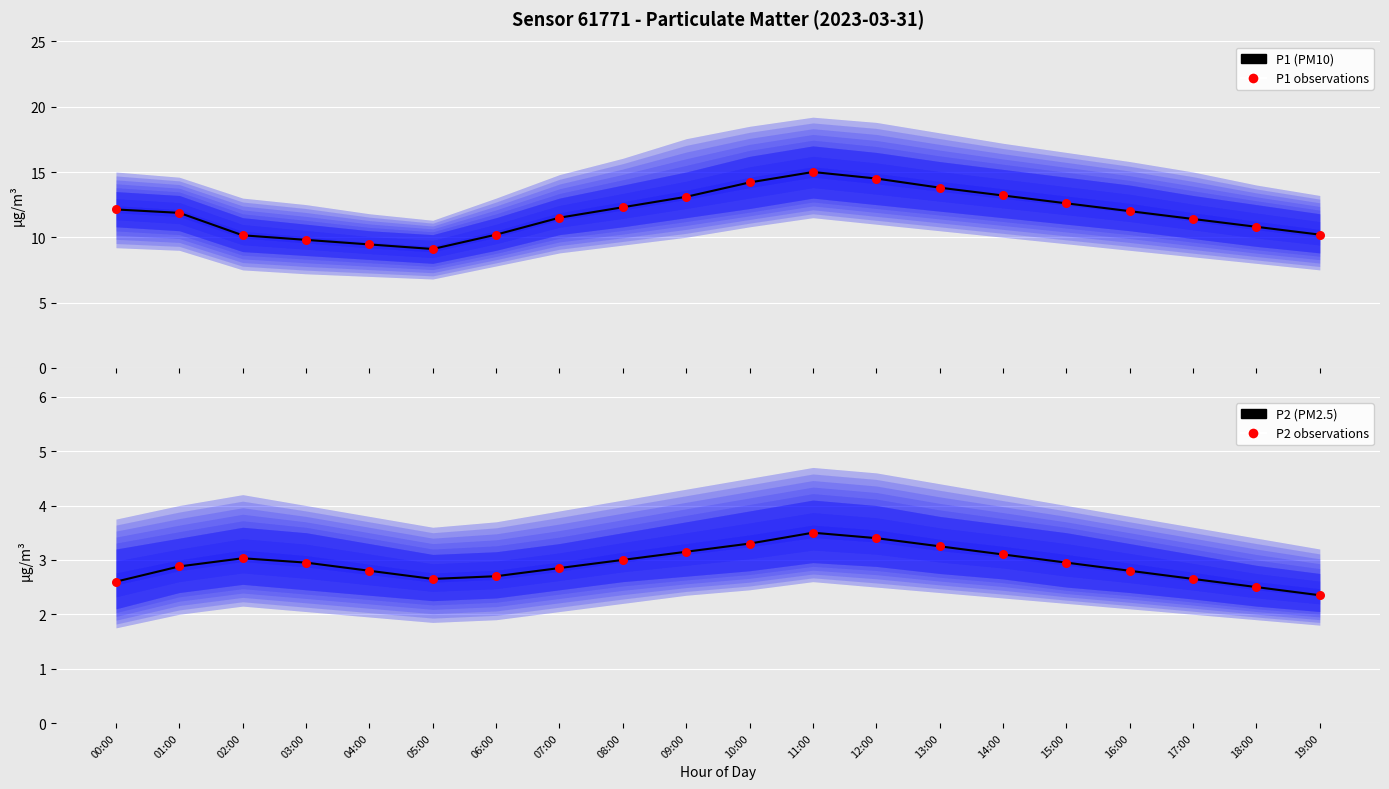

Which series has the largest Y range (max minus min)?

P1 (mean)